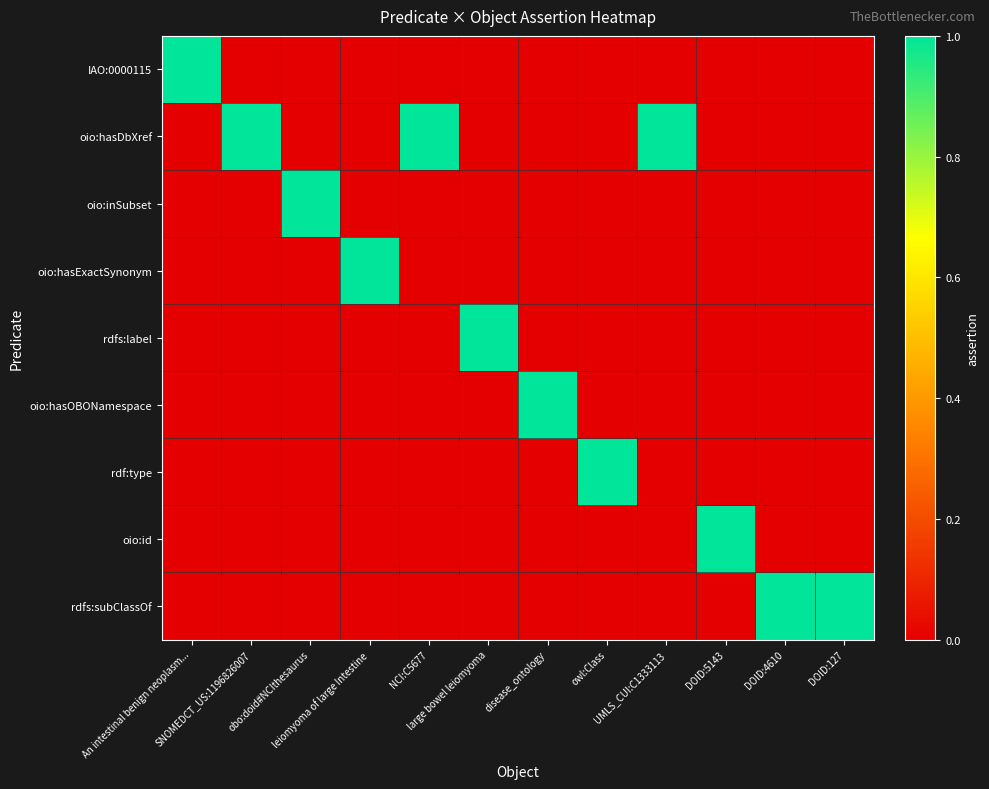

Which series has the widest spread of values?

IAO:0000115